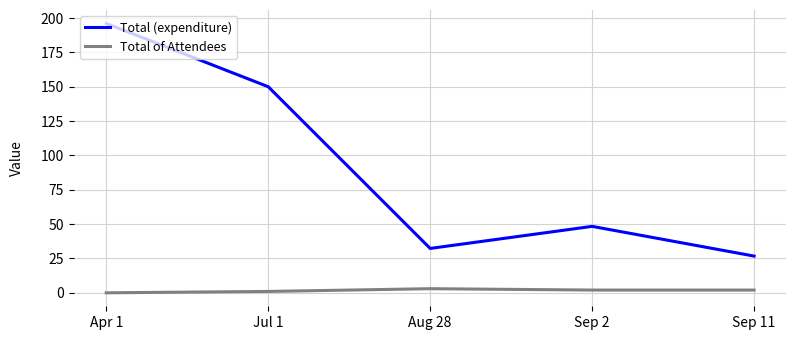

What is the total value across all series at Sep 11?

28.7